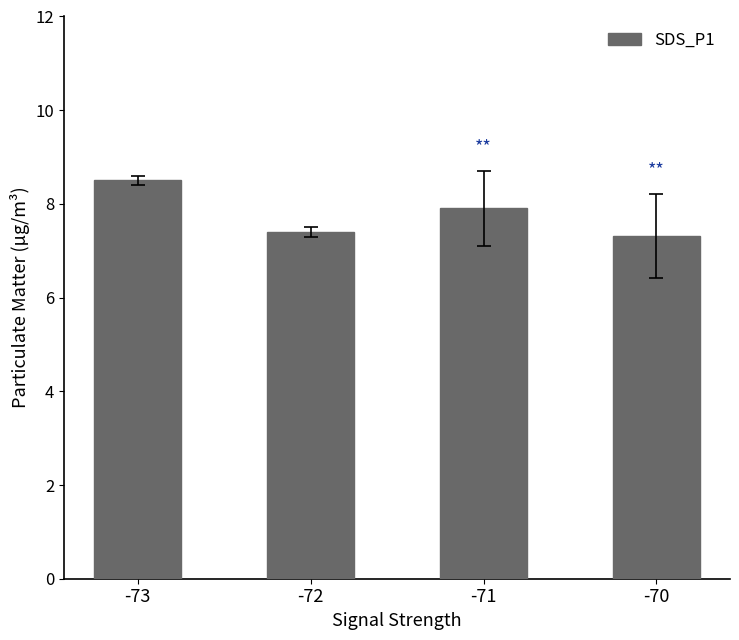

Approximately how many times larger is the value at -72 compared to -70?

1.0